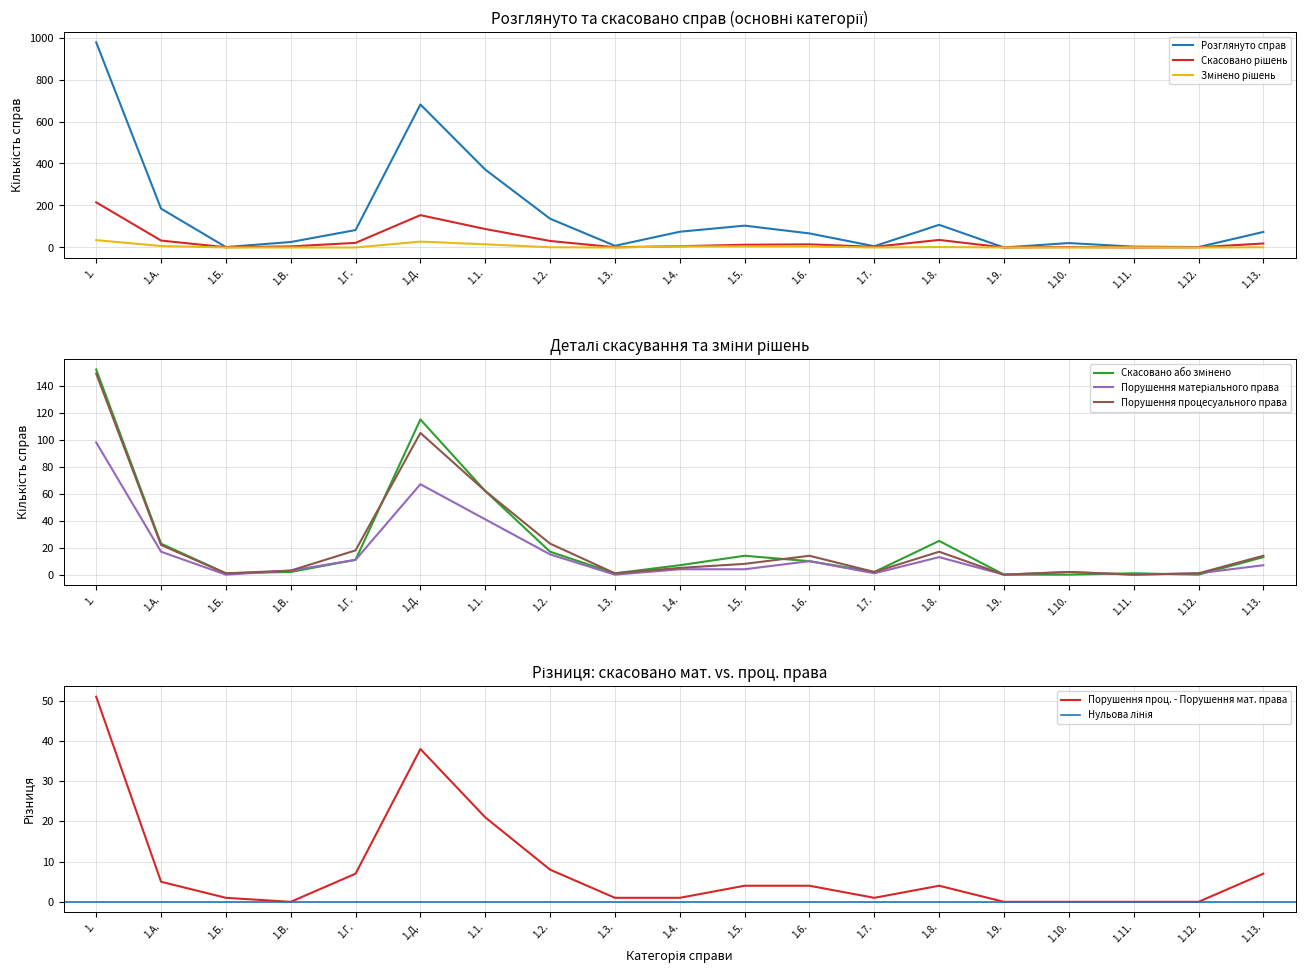

What is the sum of the Порушення матеріального права values at 1.10. and 1.12.?

3